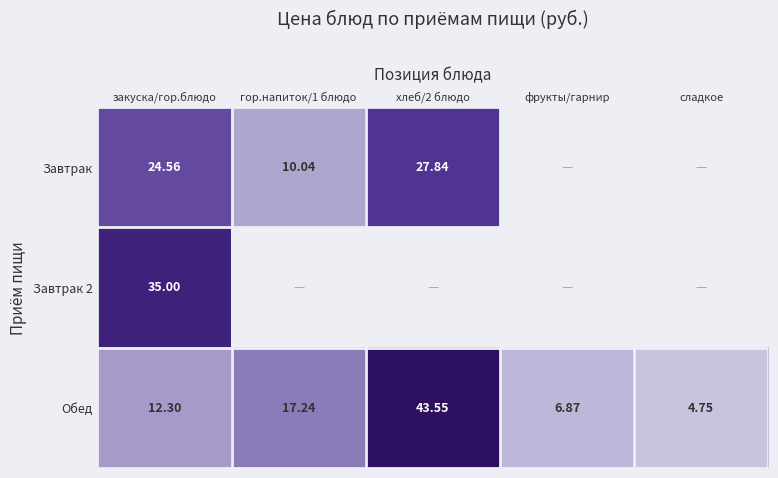

What is the difference between the maximum and minimum values in the Обед series?

38.8